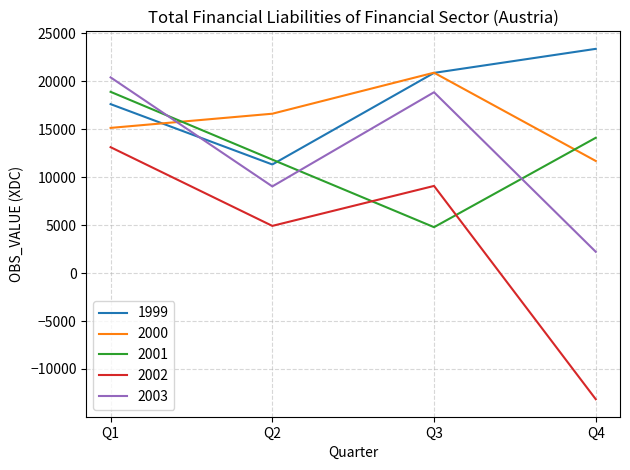

Which series has the largest total across all categories?

1999